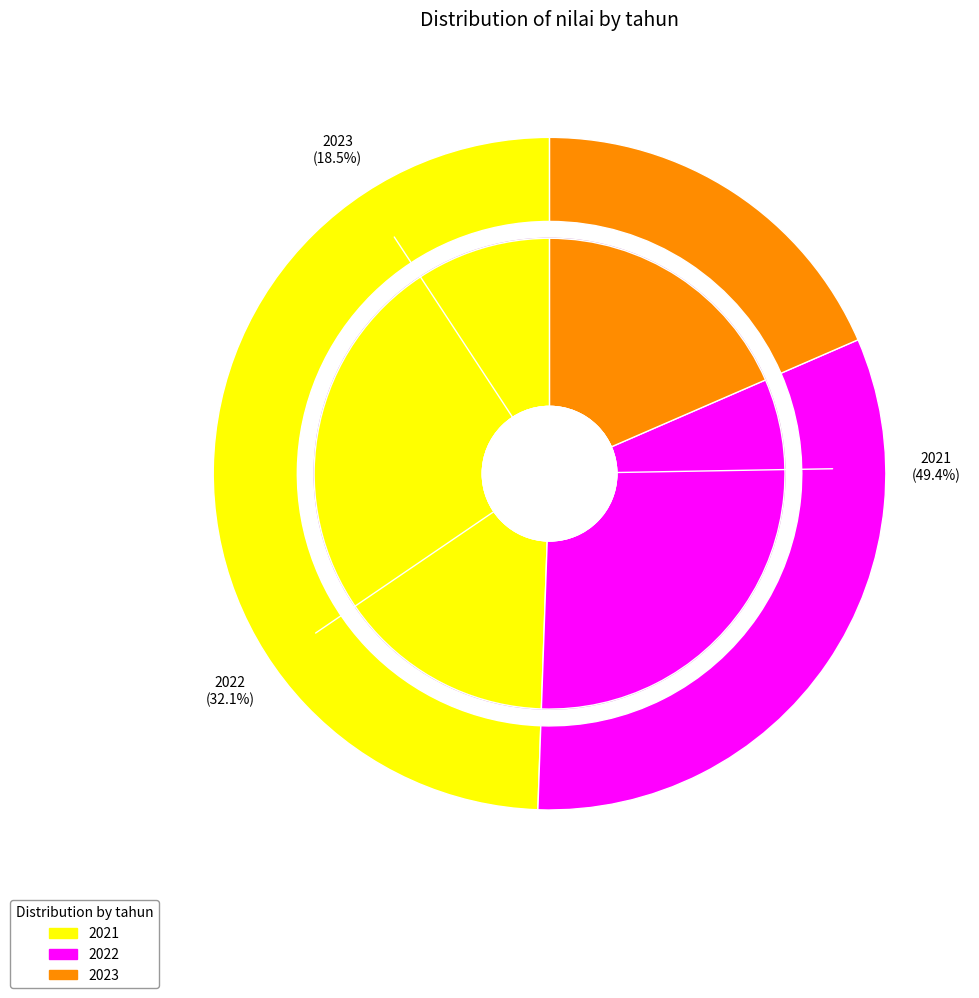

To the nearest percent, what is the average slice percentage?

33%